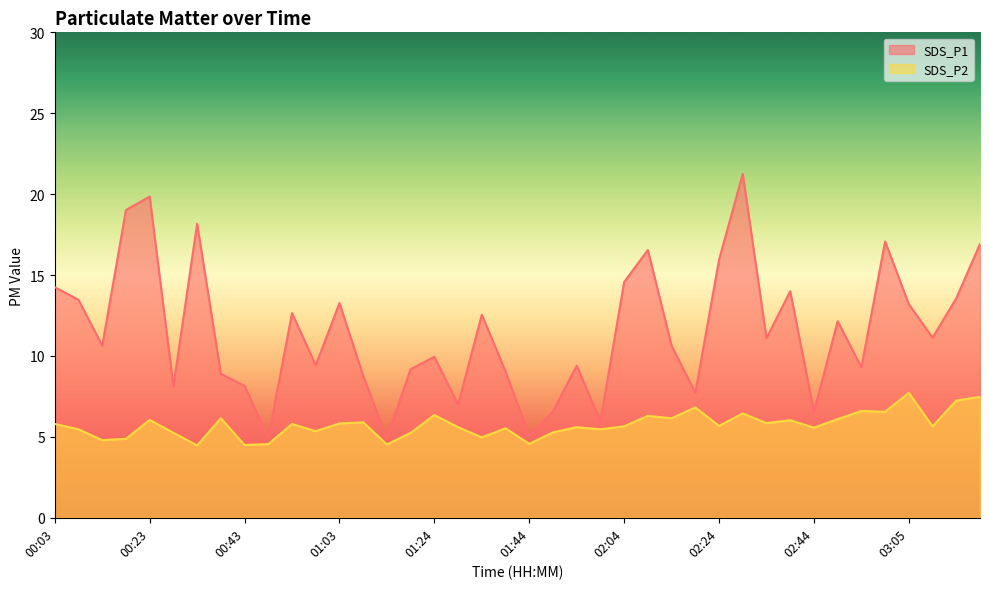

In SDS_P1, how many points are lower than both neighbors (excluding endpoints)?

13